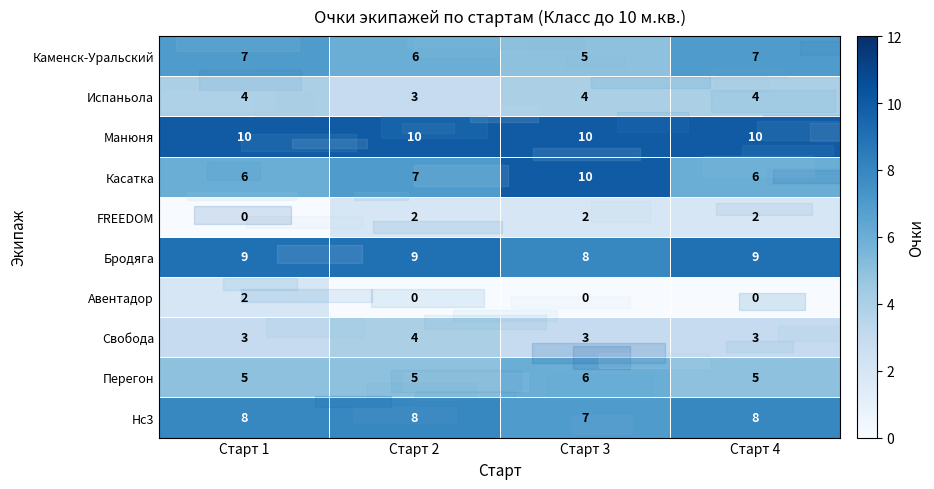

What is the approximate value of Нс3 at Старт 1?

8